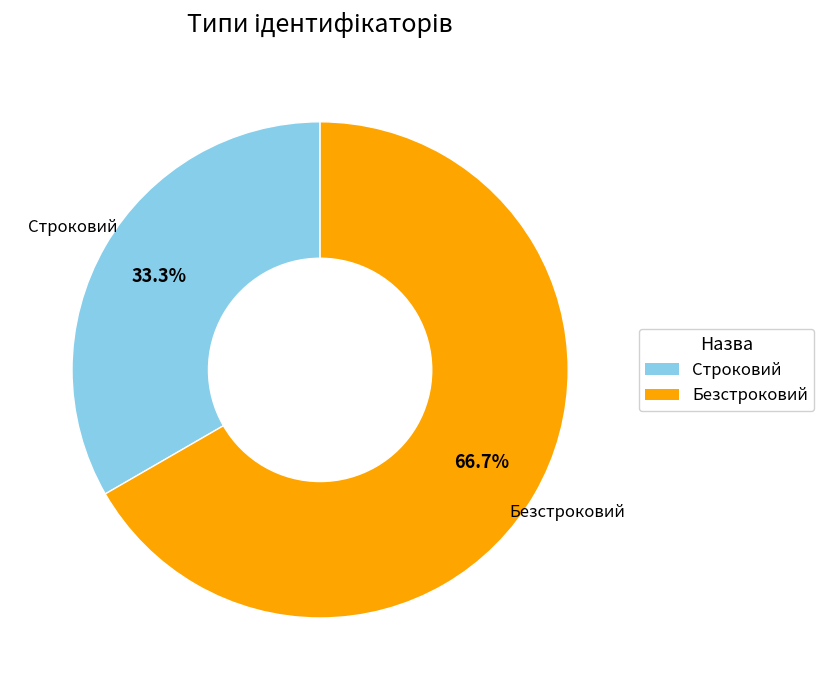

What is the total percentage of Безстроковий and Строковий?

100.0%